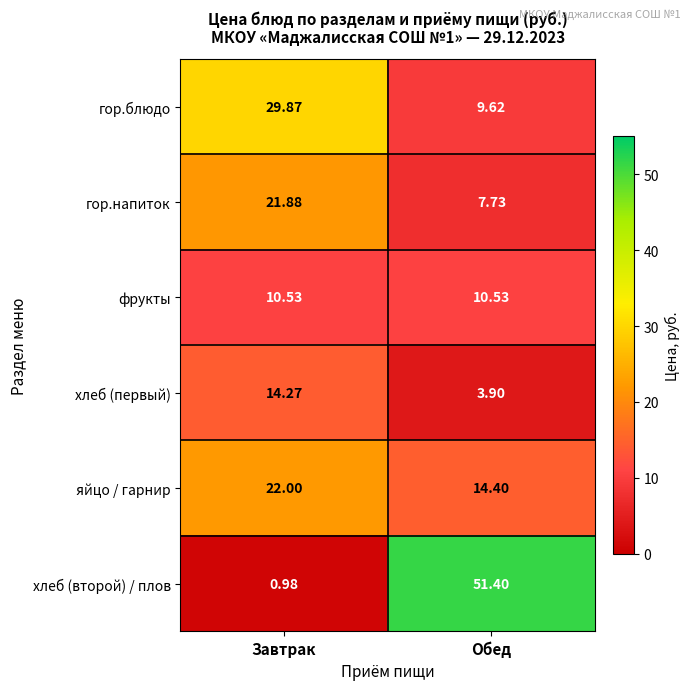

Is the value of хлеб (первый) at Завтрак greater than the value of фрукты at Завтрак?

Yes